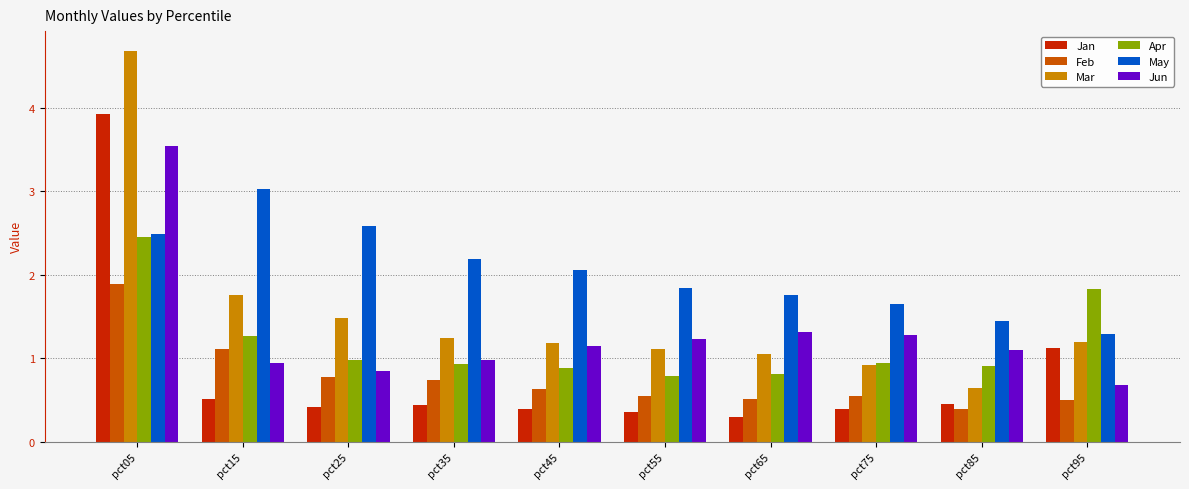

Is it true that Feb equals 0.2 at pct25?

False